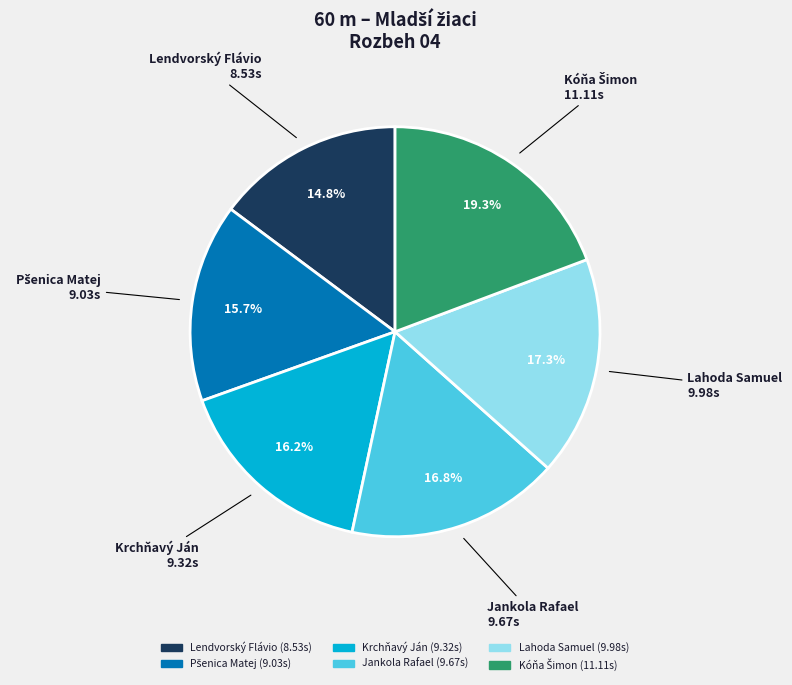

How many slices are in this pie chart?

6